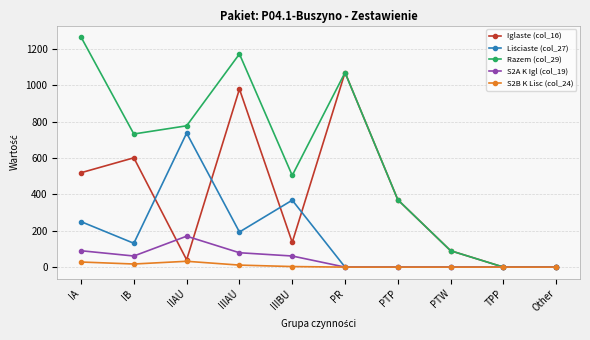

What is the sum of all Iglaste (col_16) values?

3805